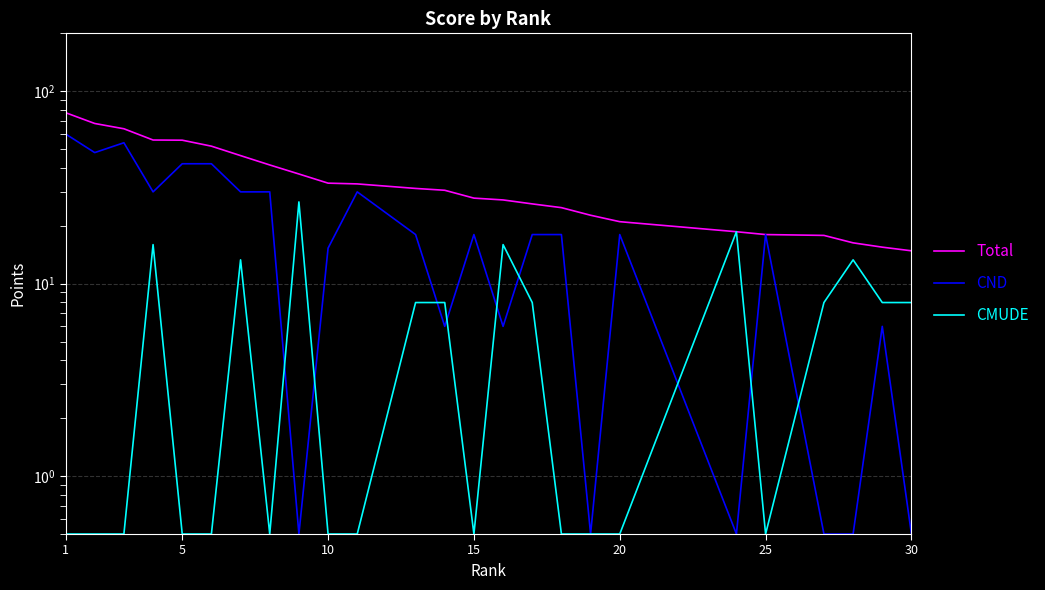

True or false: CMUDE and Total intersect in this chart.

False